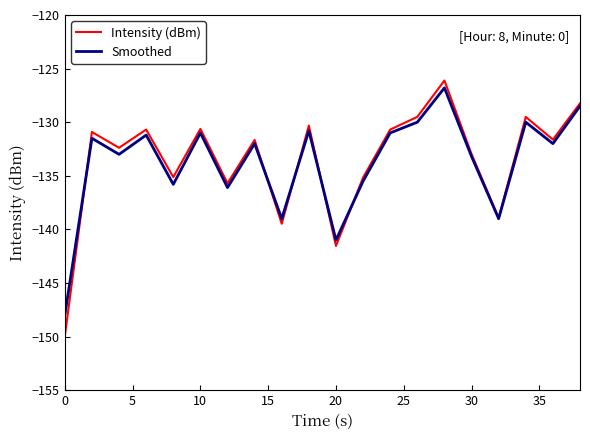

Which series has the widest spread of values?

Intensity (dBm)